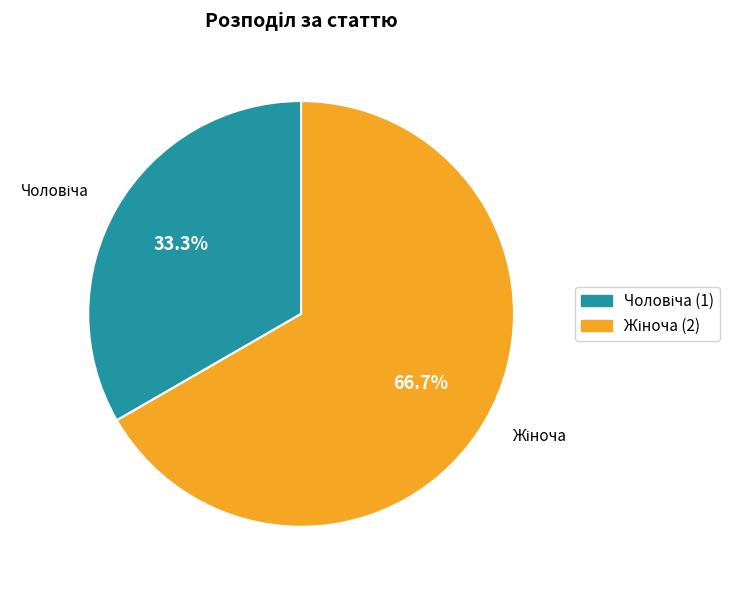

Is there any slice that represents more than half of the pie?

Yes